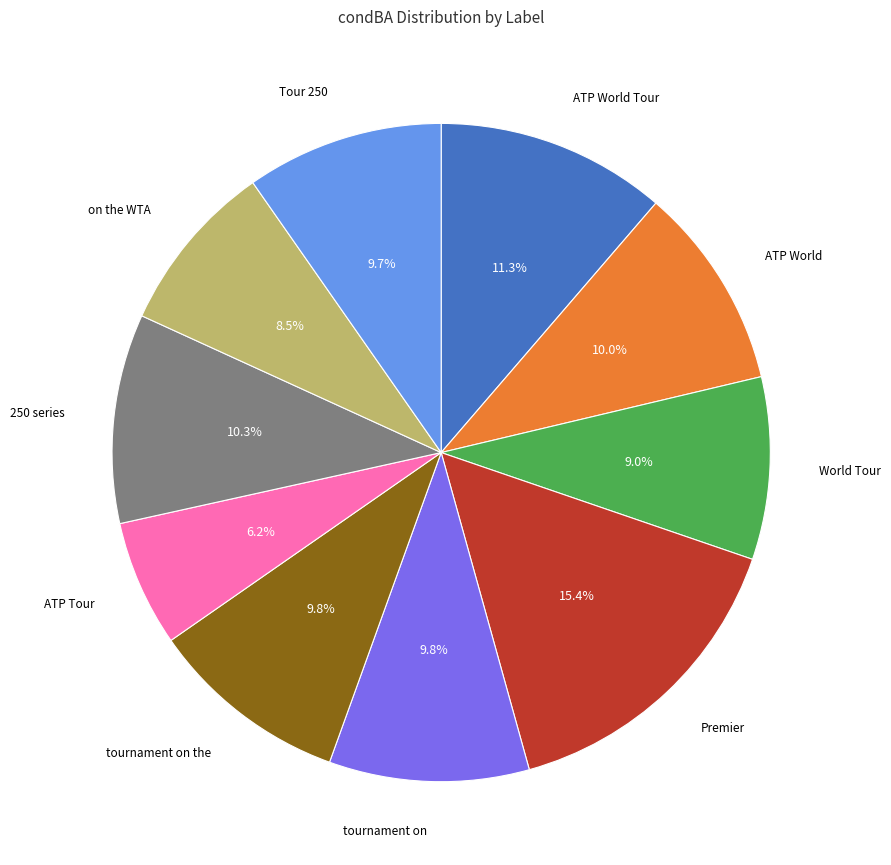

Does any single category account for the majority?

No